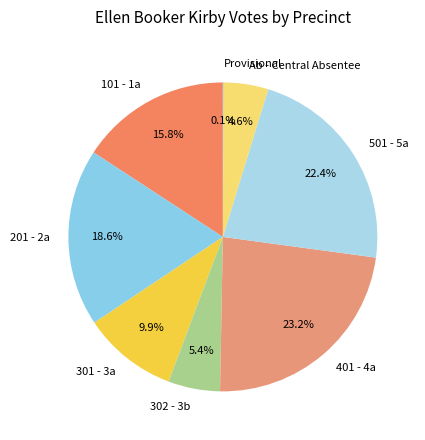

Which has a higher value, 302 - 3b or 101 - 1a?

101 - 1a